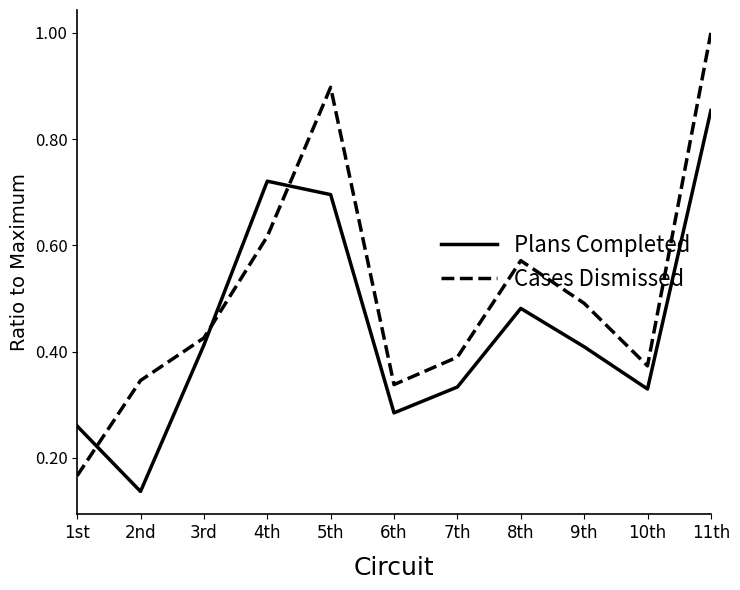

Does the chart have visible grid lines?

No